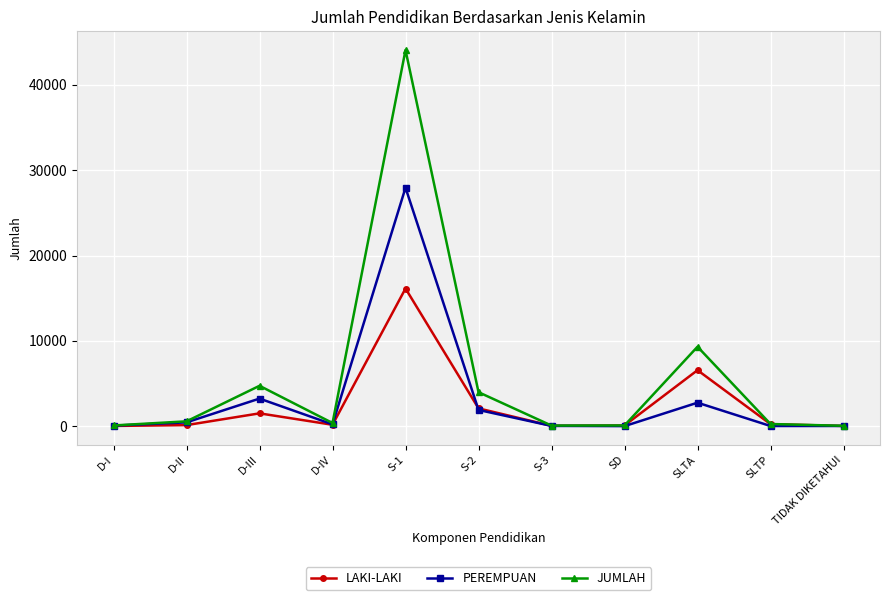

What is the difference between the JUMLAH values at TIDAK DIKETAHUI and S-3?

27